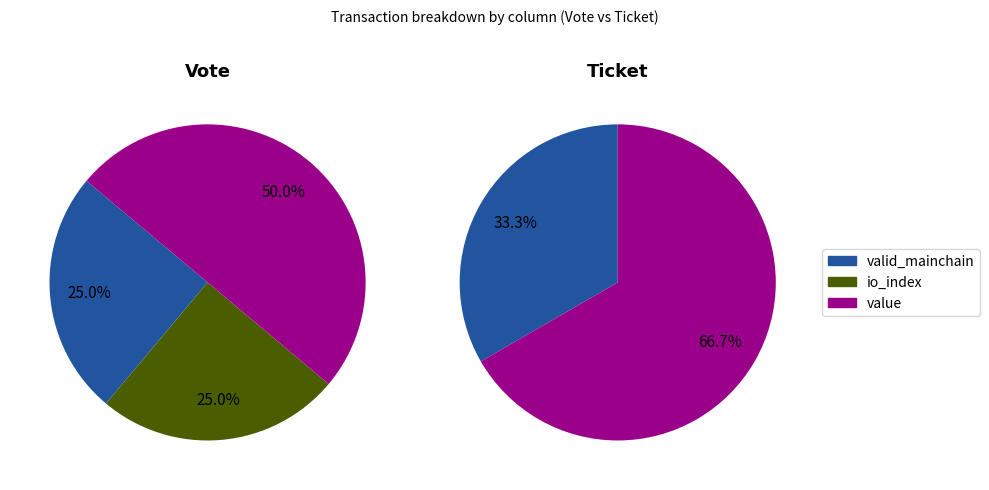

What percentage do Ticket and Vote together represent?

100.0%